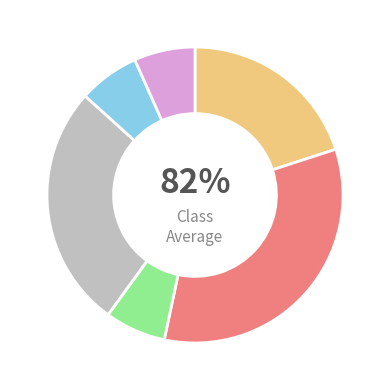

Is there any slice that represents more than half of the pie?

No